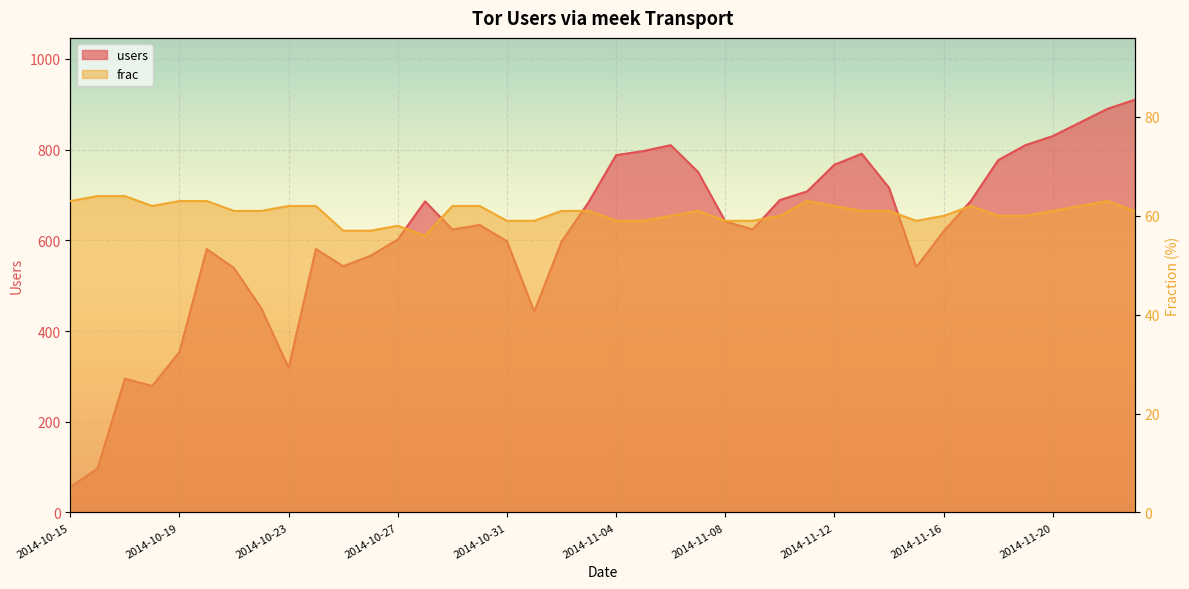

Is it true that users equals 807 at 2014-10-21?

False